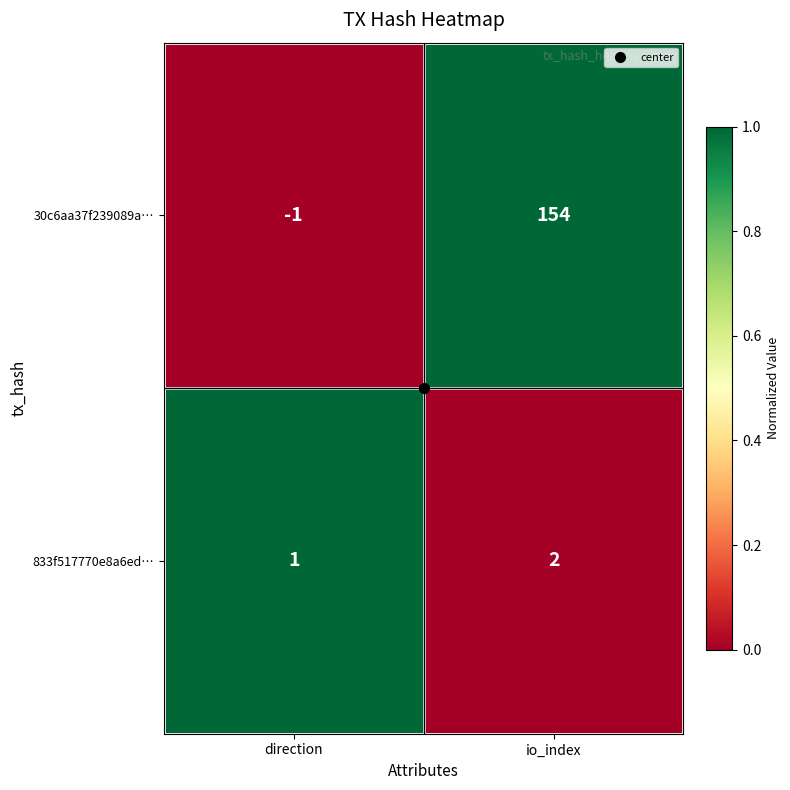

What is the spread (max minus min) of values at direction?

2